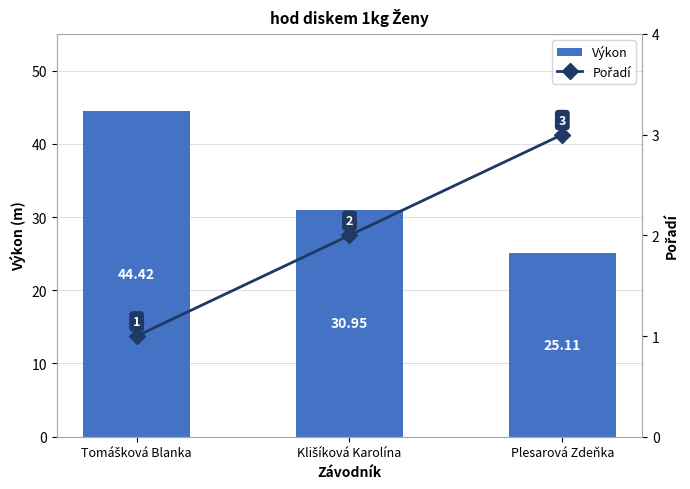

Are the bars horizontal?

No